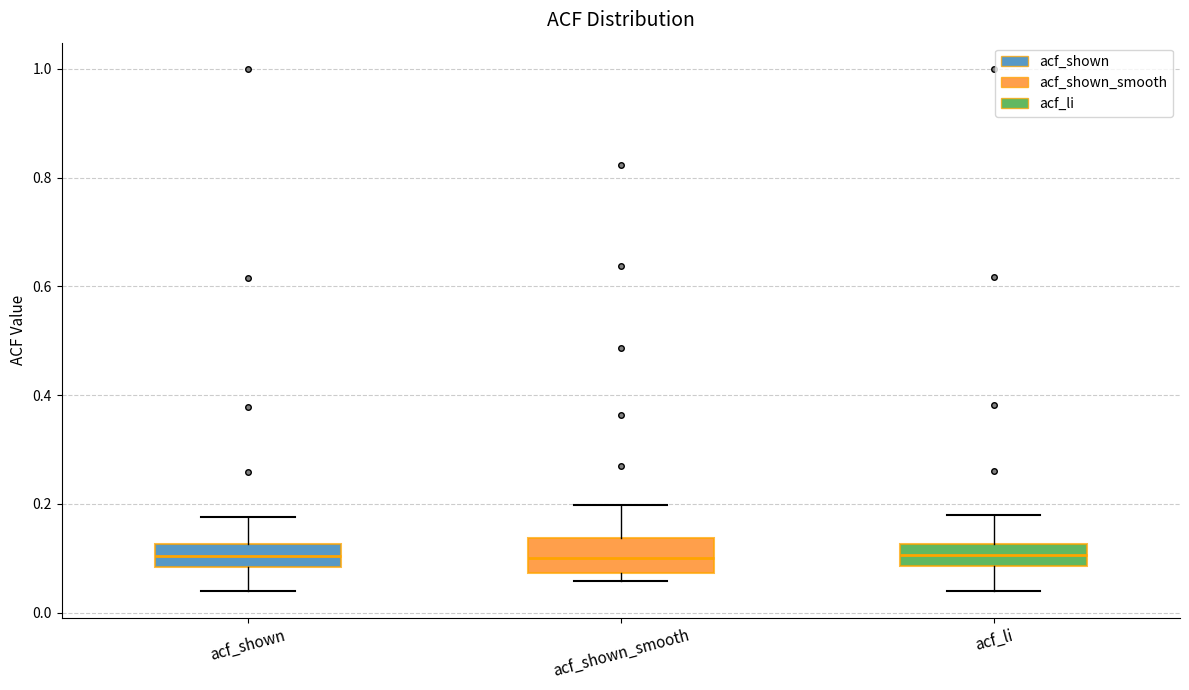

Comparing the boxes themselves (not the whiskers), which one is the tallest?

acf_shown_smooth